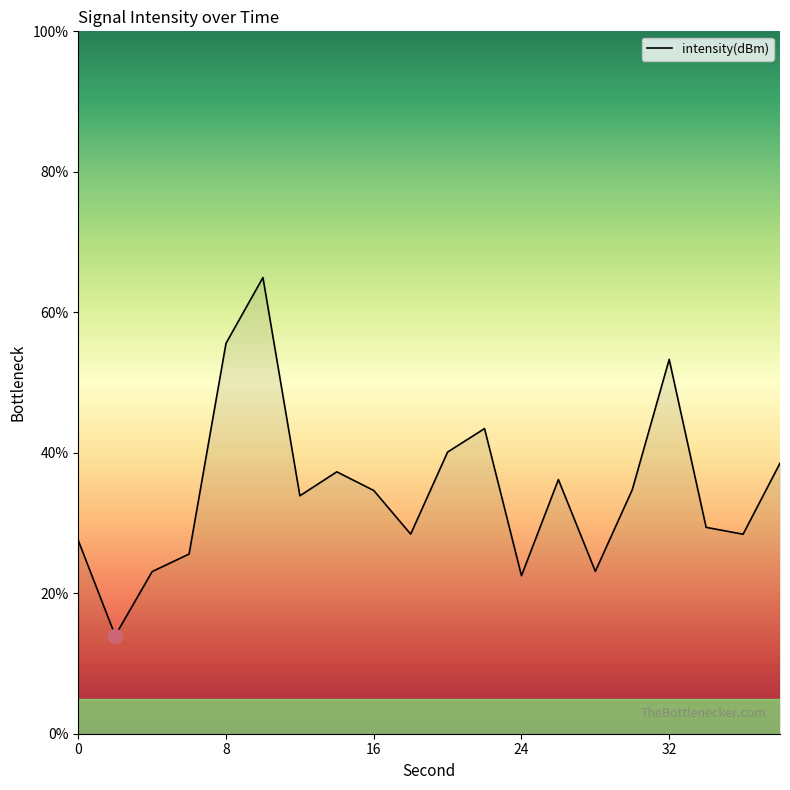

What is the difference between the maximum and minimum values?

51.0